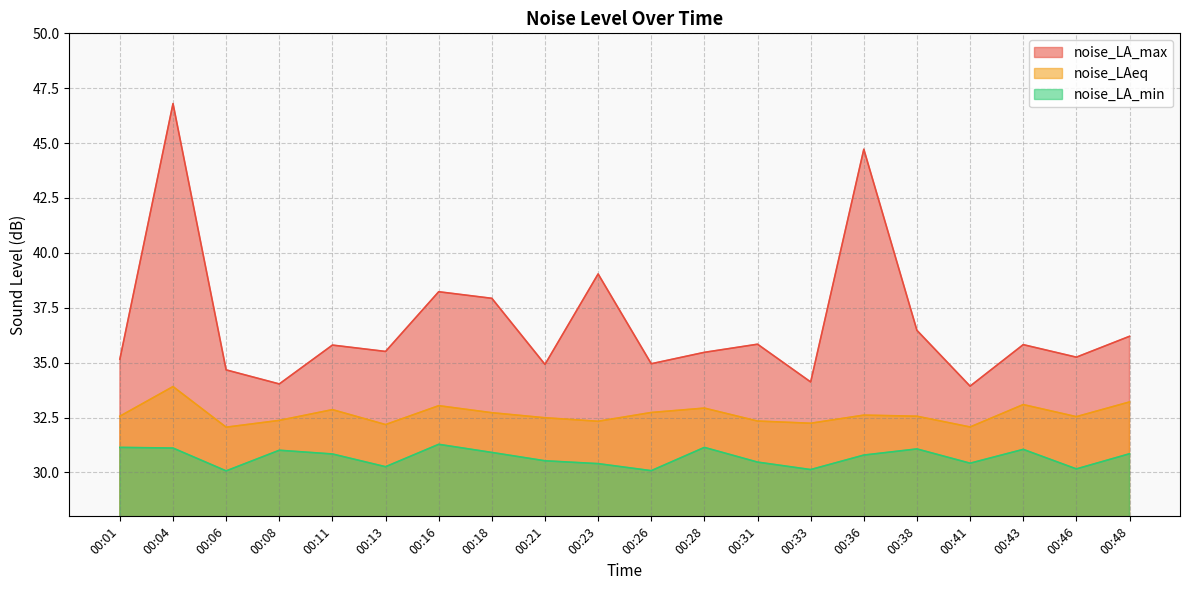

True or false: noise_LA_max and noise_LA_min intersect in this chart.

False